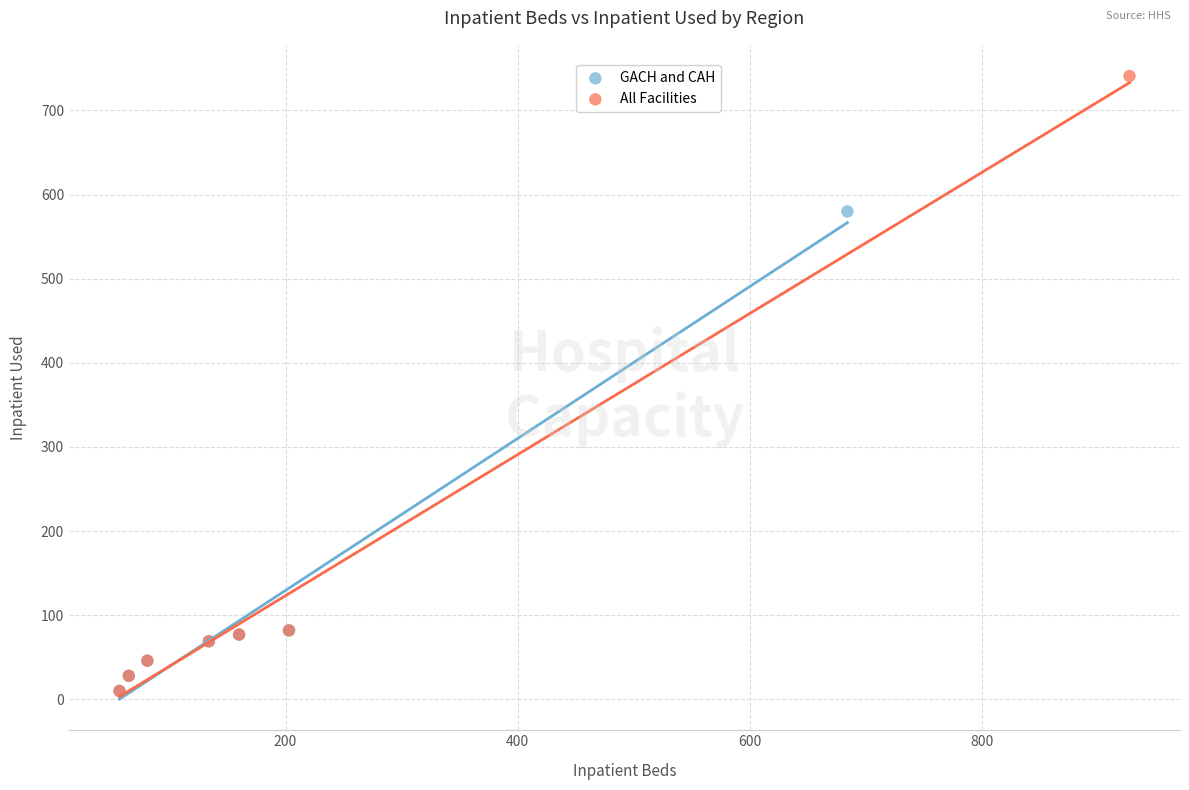

Which series contains the highest Y value?

All Facilities